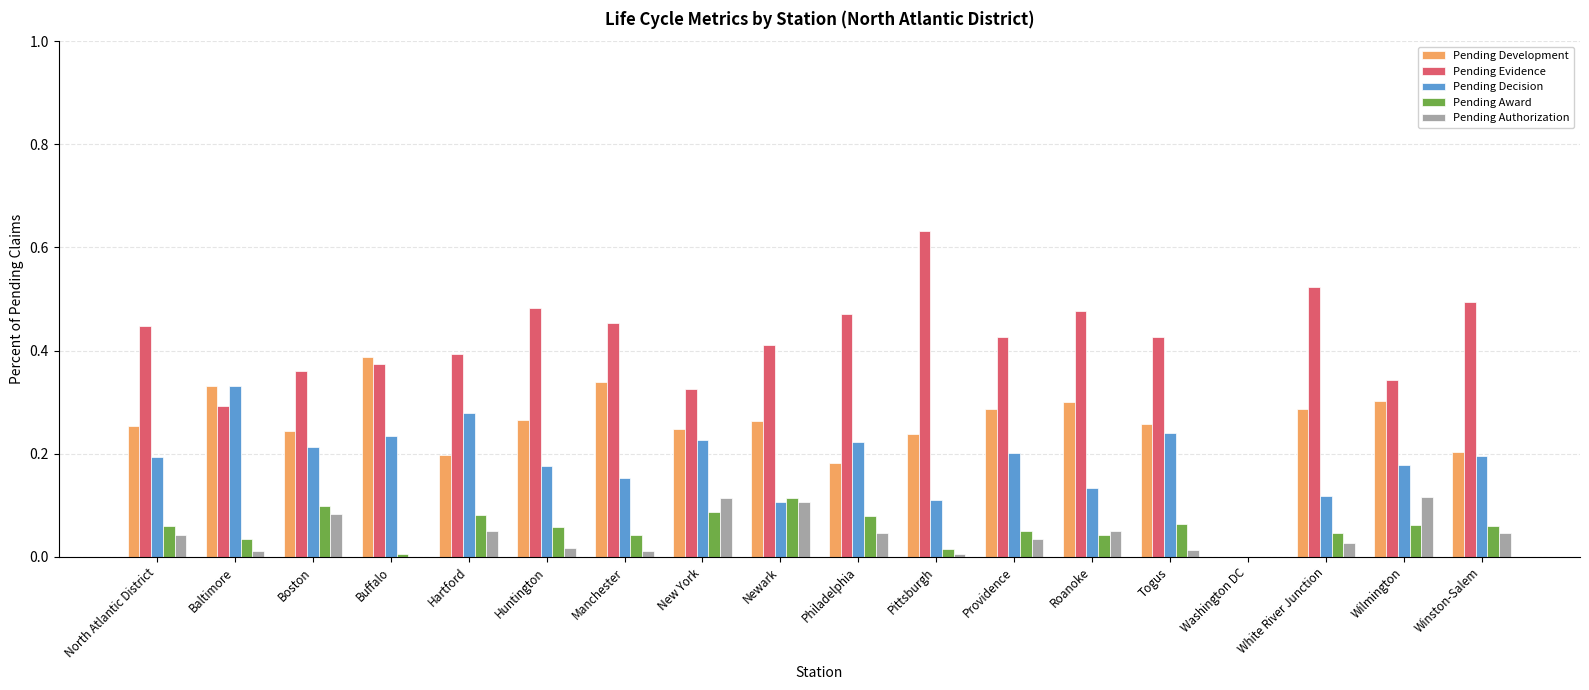

How many groups of bars are there?

18